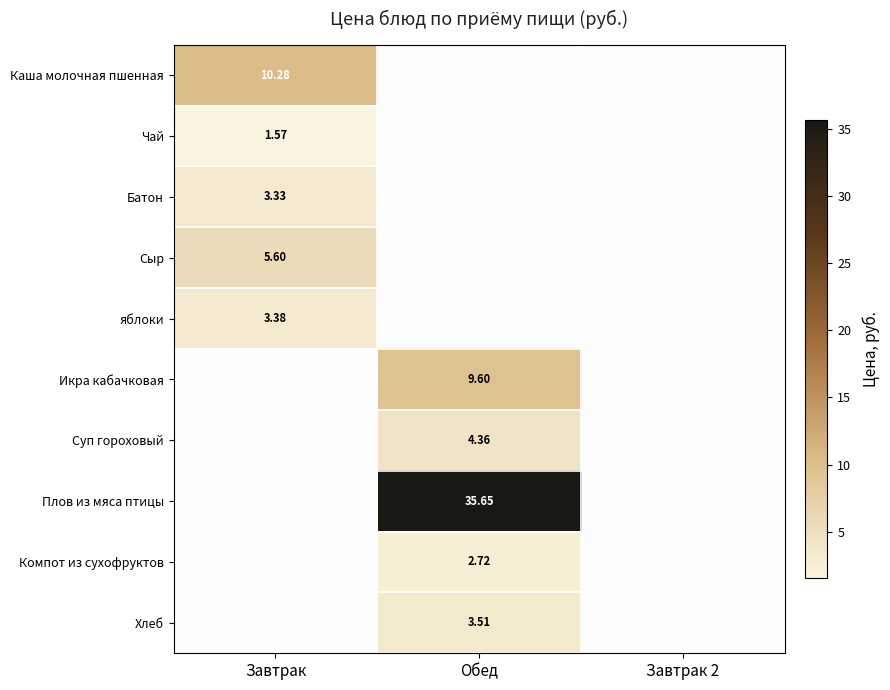

Which category has the highest value in the Каша молочная пшенная series?

Завтрак